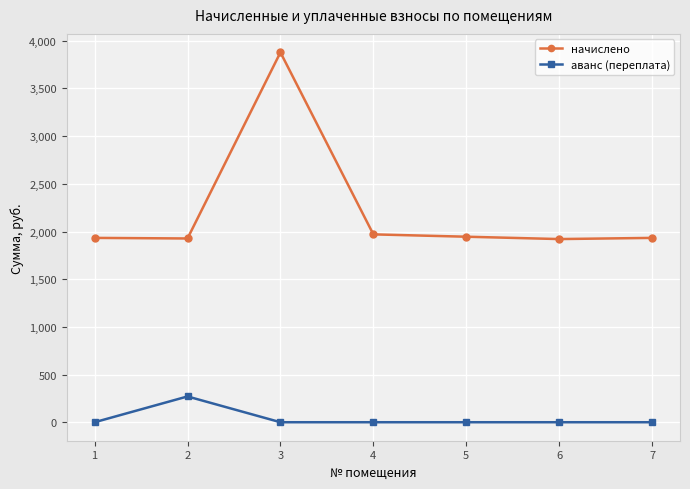

Is the value of начислено at 3 greater than the value of аванс (переплата) at 5?

Yes